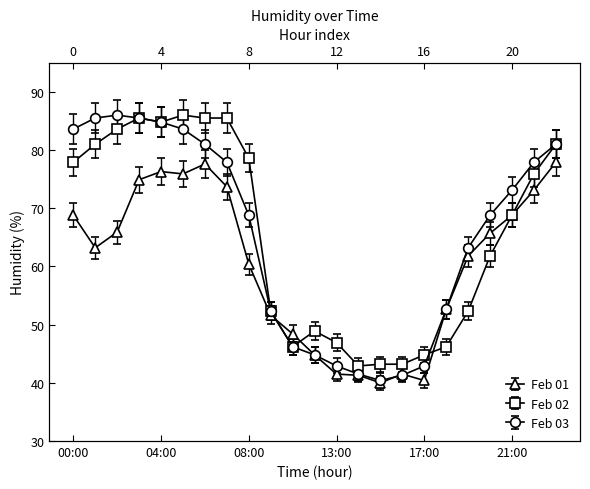

At 20:00, list the series in order from smallest to largest.

Feb 02, Feb 01, Feb 03